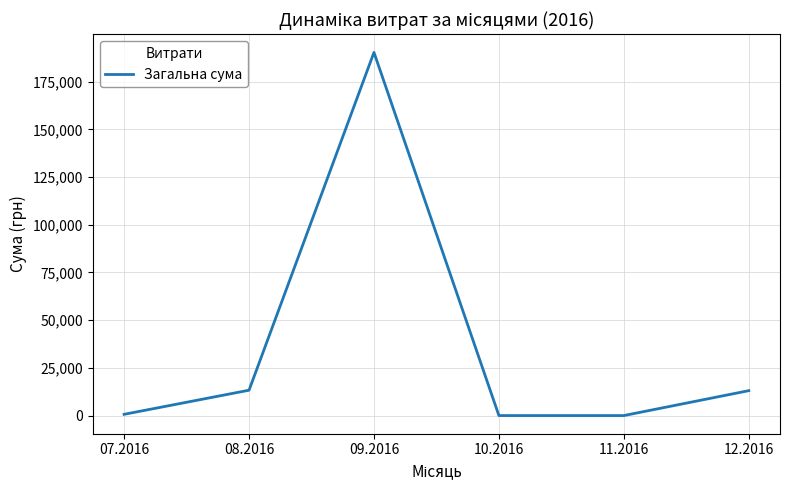

What is the change in value from 09.2016 to 12.2016?

-177293.7